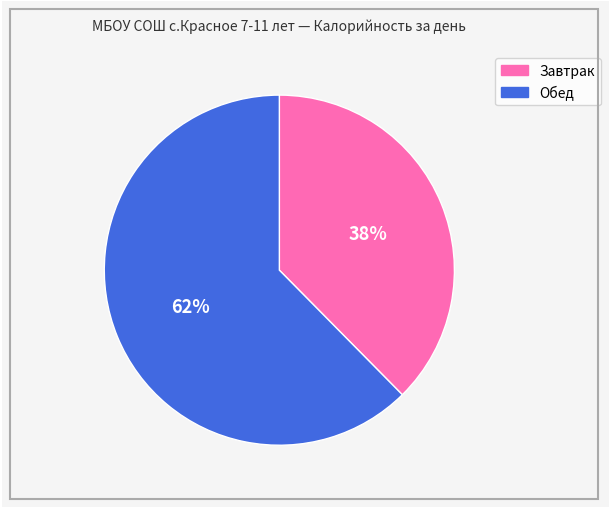

To the nearest percent, what is the combined percentage of Обед and Завтрак?

100%